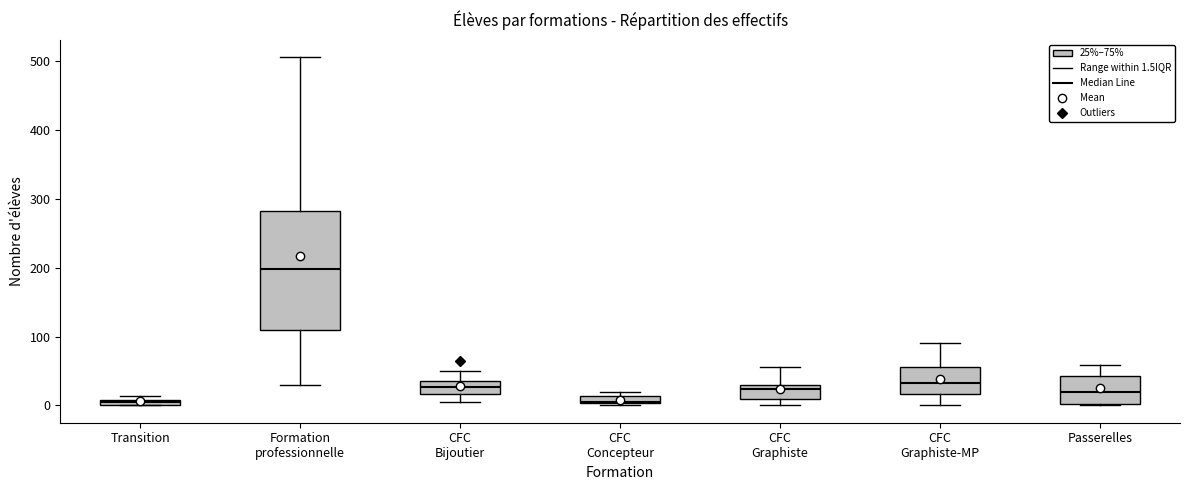

Where does the upper whisker of the box for CFC Graphiste end on the y-axis? The values are not printed on the chart, so give them approximately, as read against the axis.

60